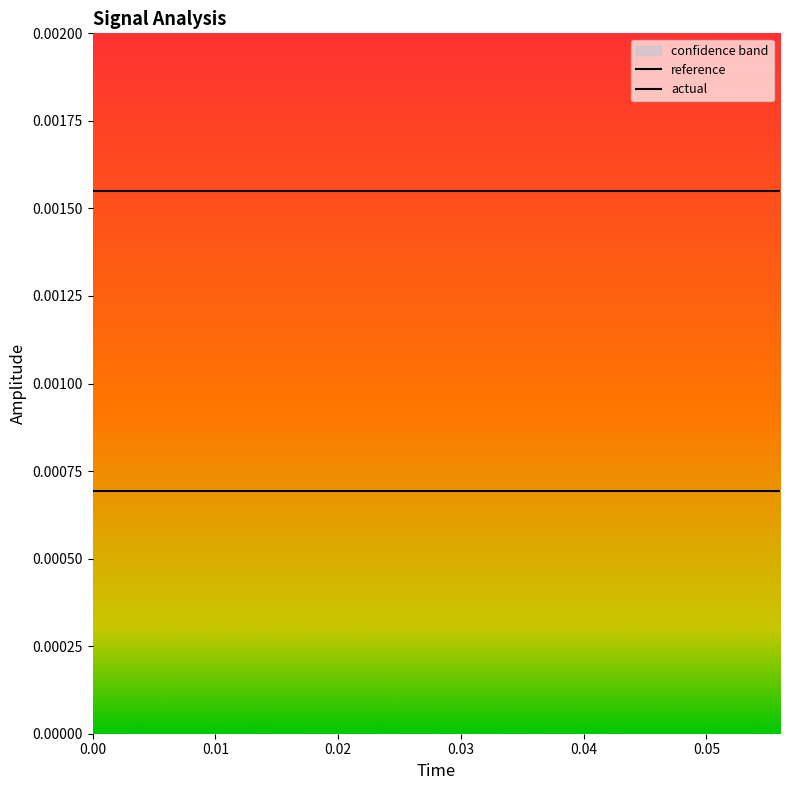

Which series has the largest range (max minus min)?

reference